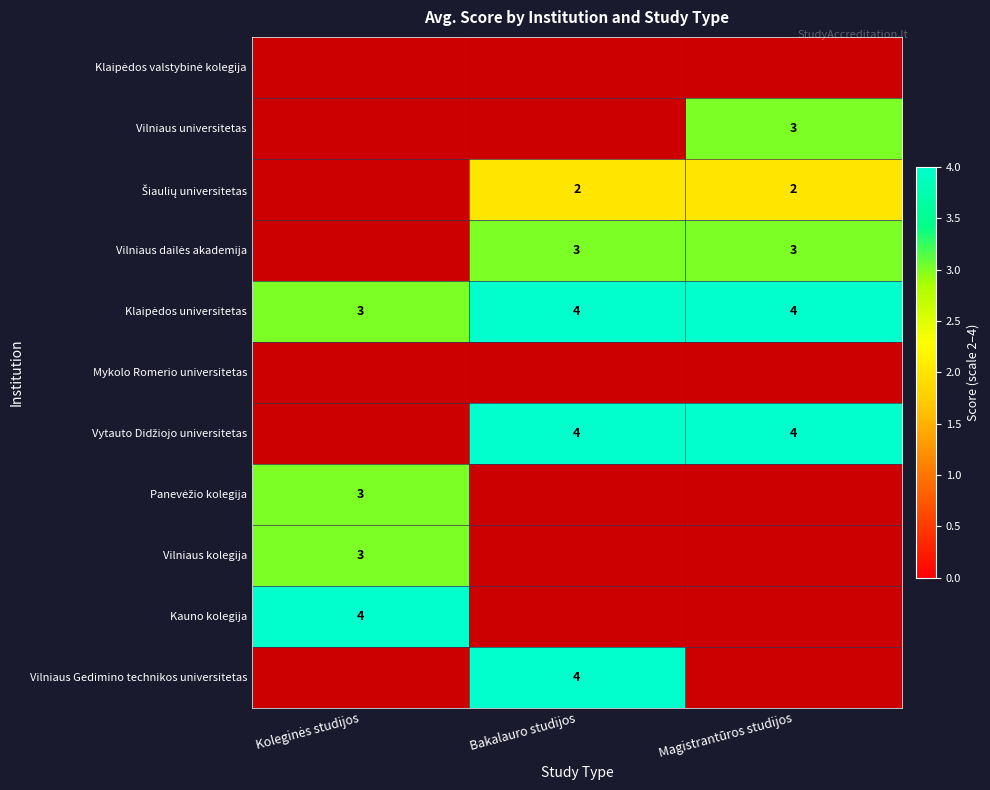

Which has a higher value, Koleginės studijos or Magistrantūros studijos?

Magistrantūros studijos